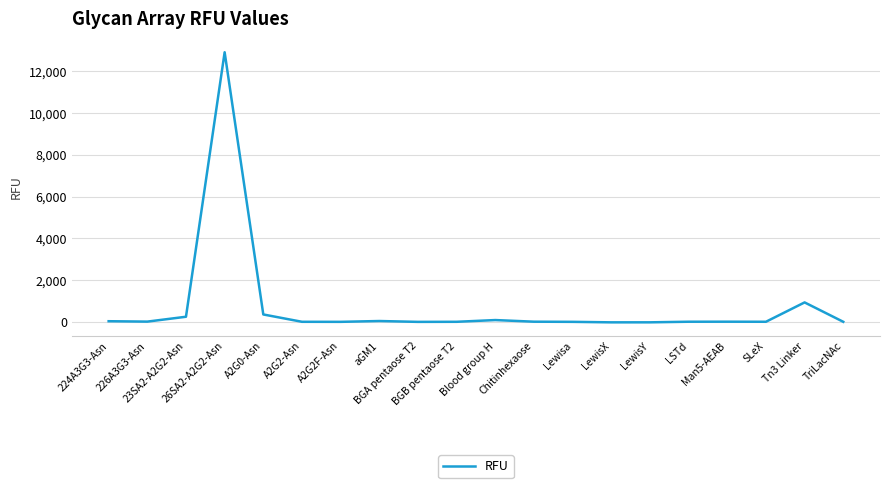

Is it true that the value at 23SA2-A2G2-Asn is 243.8?

True